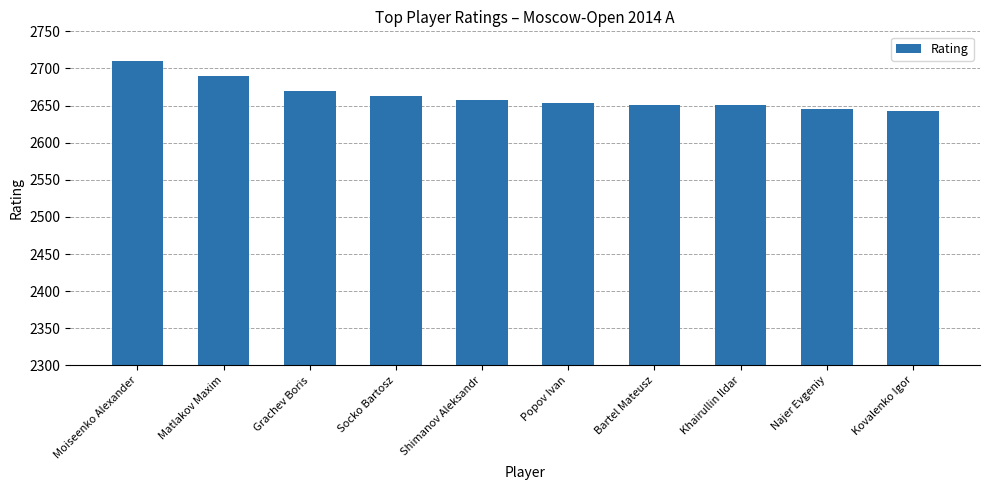

What is the value of the 5th bar from the left?

2658